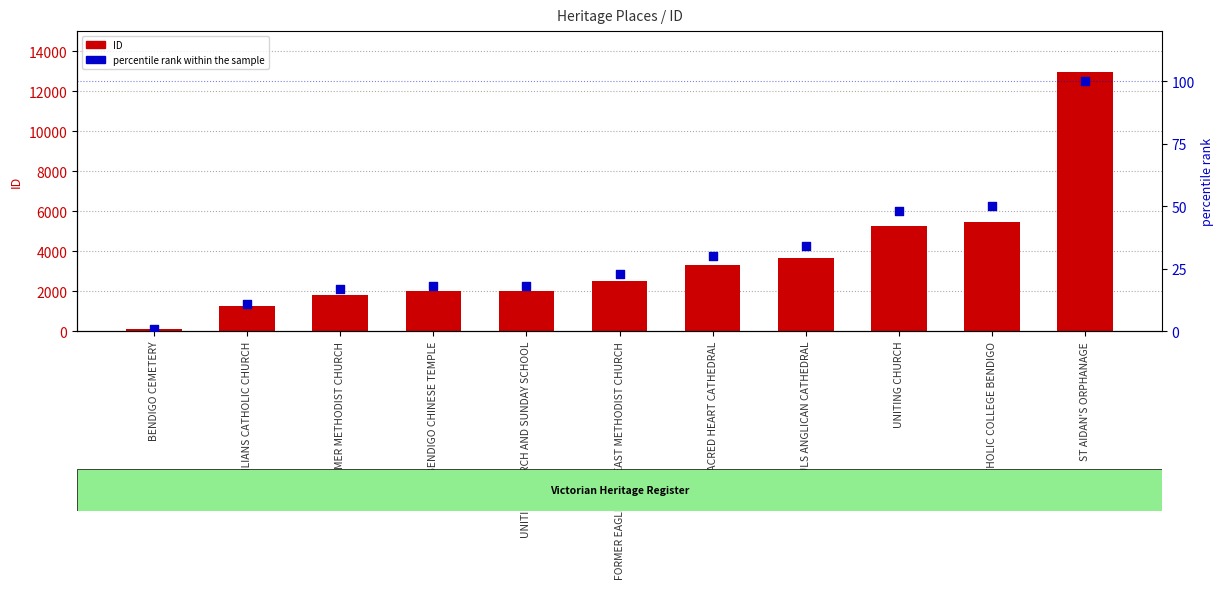

Which series contains the highest Y value?

ID